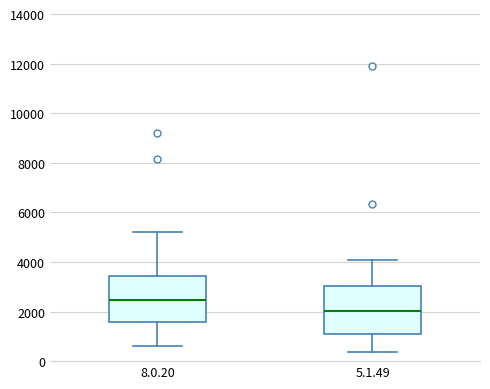

Reading left to right, read every box against the y-axis: the position of its median line, the range the box covers, and the ends of its whiskers. The values are not printed on the chart, so give them approximately, as read against the axis.

8.0.20: median 2400, box 1600 to 3400, whiskers 600 to 5200
5.1.49: median 2000, box 1200 to 3000, whiskers 400 to 4000